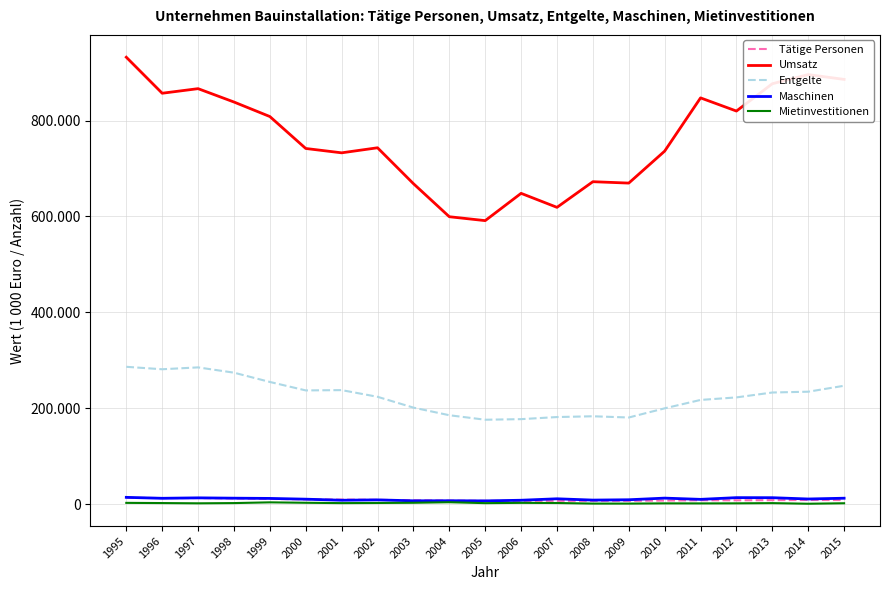

Rank the series by their maximum value, from highest to lowest.

Umsatz, Entgelte, Maschinen, Tätige Personen, Mietinvestitionen